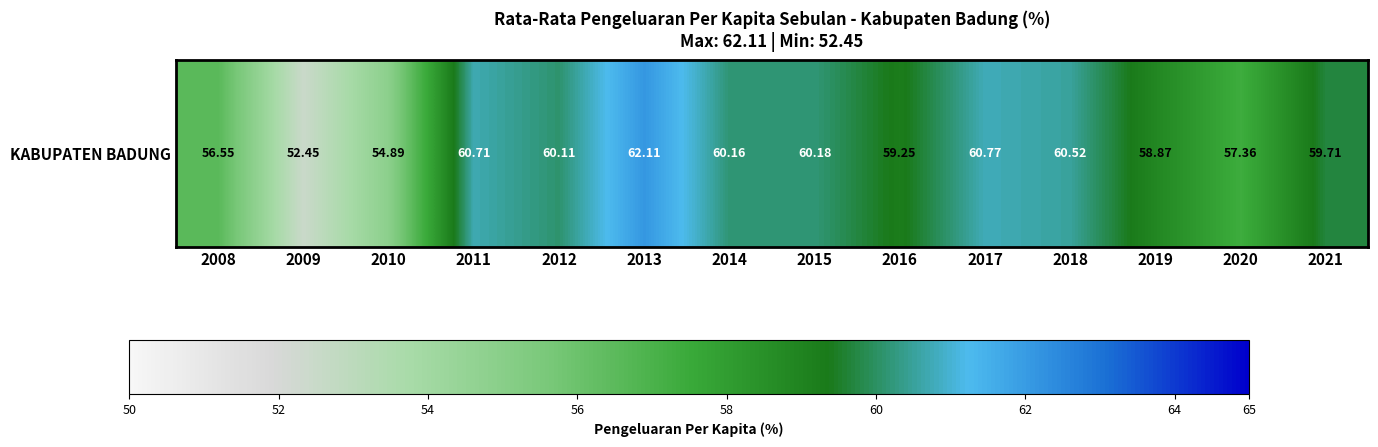

What is the smallest value displayed?

52.5